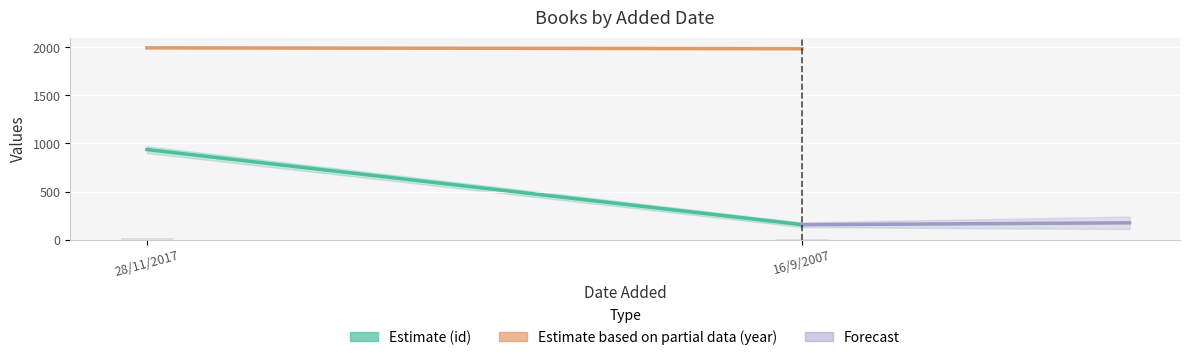

What is the sum of all values?

21.8